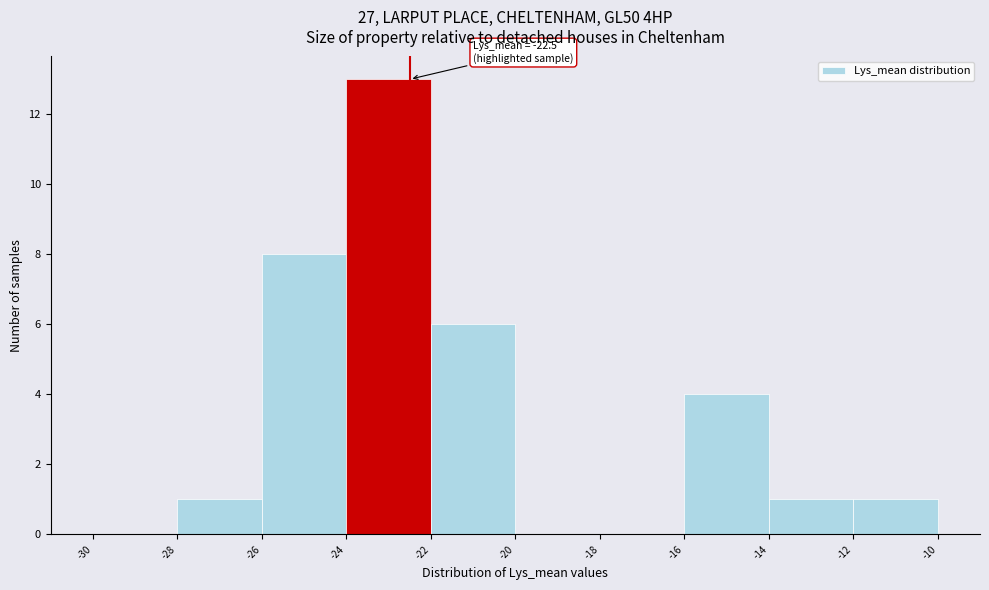

Over which range of the x-axis is the bar tallest?

-24 to -22